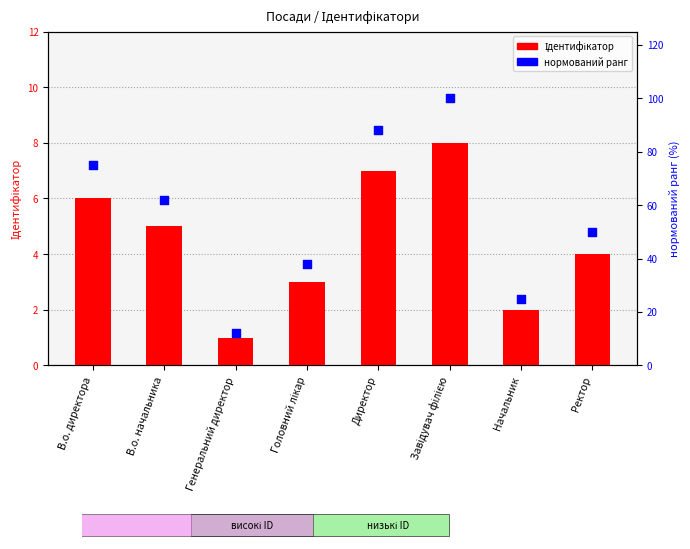

Which series contains the lowest Y value?

Ідентифікатор